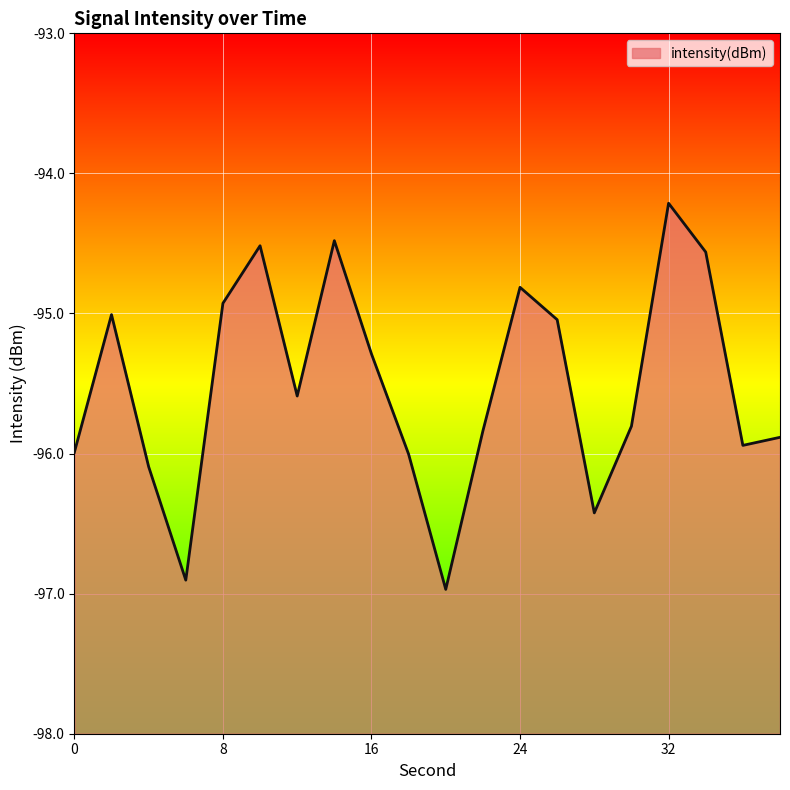

Reading left to right, transcribe all the data shown in this chart.

0=-96.0	2=-95.0	4=-96.1	6=-96.9	8=-94.9	10=-94.5	12=-95.6	14=-94.5	16=-95.3	18=-96.0	20=-97.0	22=-95.8	24=-94.8	26=-95.0	28=-96.4	30=-95.8	32=-94.2	34=-94.6	36=-95.9	38=-95.9